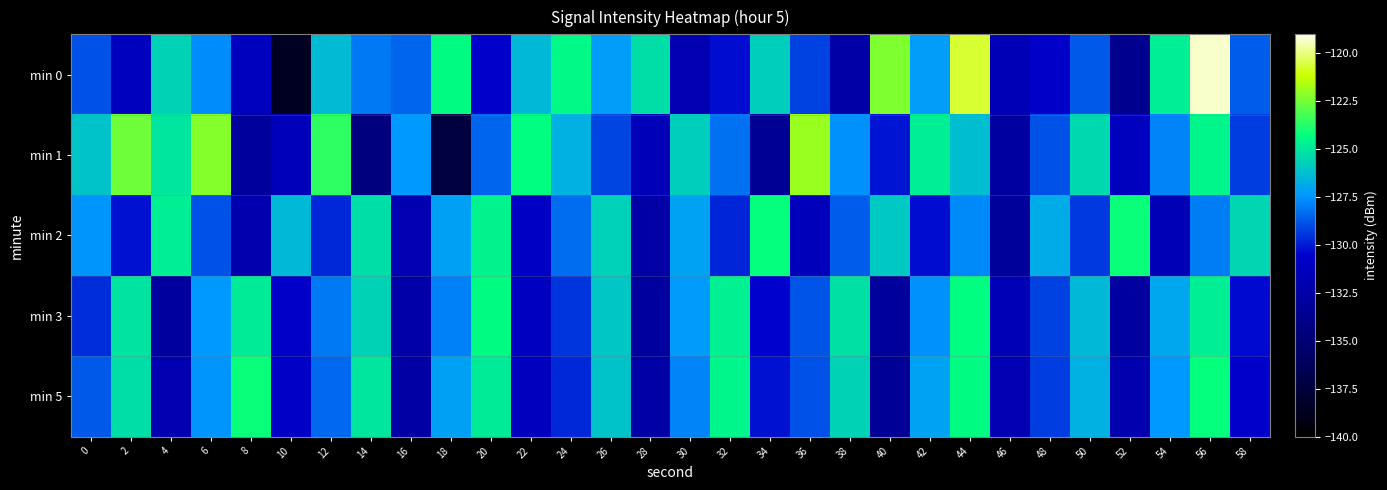

Reading left to right, what are all the values shown in this chart?

min 0: 0=-128.9	2=-131.2	4=-125.6	6=-127.7	8=-131.1	10=-138.6	12=-126.4	14=-128.0	16=-128.5	18=-124.4	20=-130.6	22=-126.4	24=-124.4	26=-127.2	28=-125.3	30=-131.9	32=-130.3	34=-125.8	36=-129.2	38=-132.4	40=-122.3	42=-127.3	44=-120.7	46=-131.7	48=-130.7	50=-128.7	52=-133.6	54=-124.8	56=-119.3	58=-128.7
min 1: 0=-126.1	2=-122.6	4=-125.1	6=-122.2	8=-133.0	10=-131.4	12=-123.6	14=-134.5	16=-127.4	18=-137.4	20=-128.5	22=-124.3	24=-126.7	26=-129.1	28=-131.5	30=-125.8	32=-128.2	34=-133.4	36=-121.9	38=-127.6	40=-130.1	42=-124.8	44=-126.3	46=-132.7	48=-128.9	50=-125.4	52=-131.2	54=-127.8	56=-124.5	58=-129.3
min 2: 0=-127.5	2=-130.2	4=-124.8	6=-128.9	8=-132.1	10=-126.4	12=-129.7	14=-125.3	16=-131.8	18=-127.2	20=-124.6	22=-130.9	24=-128.3	26=-125.7	28=-132.5	30=-127.1	32=-129.8	34=-124.2	36=-131.4	38=-128.6	40=-125.9	42=-130.3	44=-127.7	46=-133.1	48=-126.8	50=-129.4	52=-124.1	54=-131.7	56=-128.0	58=-125.5
min 3: 0=-129.6	2=-125.1	4=-132.8	6=-127.4	8=-124.9	10=-130.7	12=-128.1	14=-125.6	16=-132.3	18=-127.9	20=-124.4	22=-131.1	24=-129.5	26=-126.0	28=-132.9	30=-127.3	32=-124.7	34=-130.5	36=-128.8	38=-125.2	40=-133.0	42=-127.6	44=-124.3	46=-131.6	48=-129.2	50=-126.4	52=-132.7	54=-127.0	56=-124.8	58=-130.4
min 5: 0=-128.7	2=-125.3	4=-131.9	6=-127.5	8=-124.1	10=-130.8	12=-128.4	14=-125.0	16=-132.6	18=-127.2	20=-124.9	22=-131.3	24=-129.7	26=-126.1	28=-132.4	30=-127.8	32=-124.5	34=-130.2	36=-128.9	38=-125.6	40=-133.2	42=-127.1	44=-124.4	46=-131.8	48=-129.3	50=-126.7	52=-132.0	54=-127.4	56=-124.2	58=-130.6